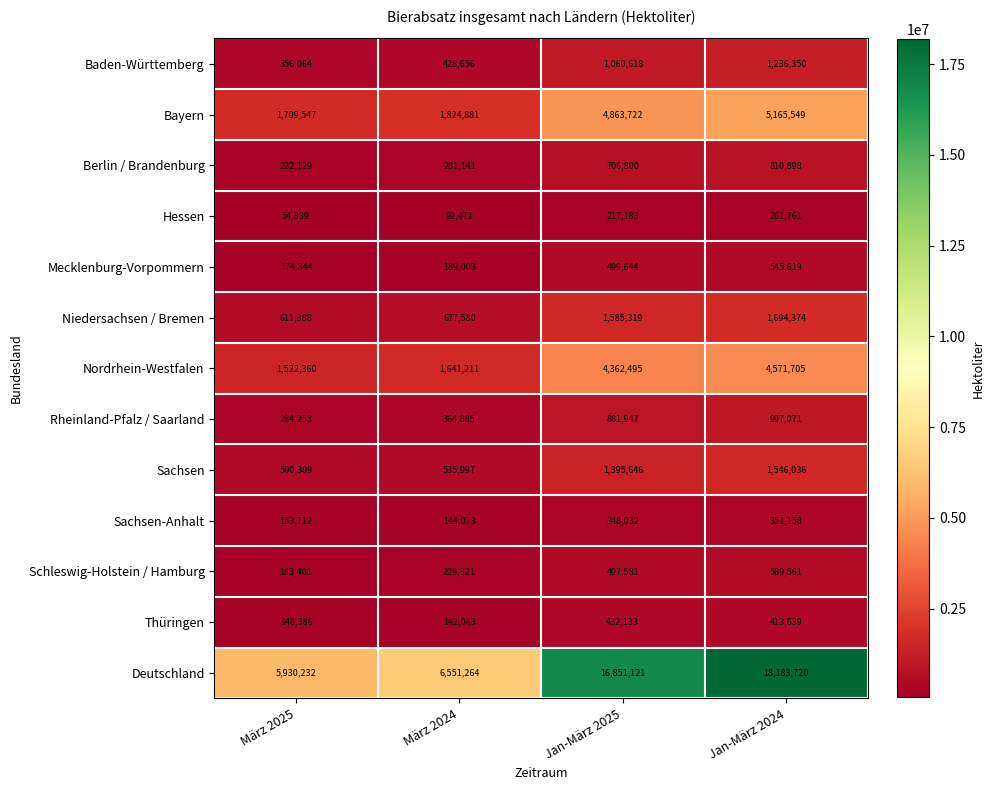

Rank the categories by Niedersachsen / Bremen value from highest to lowest.

Jan-März 2024, Jan-März 2025, März 2024, März 2025